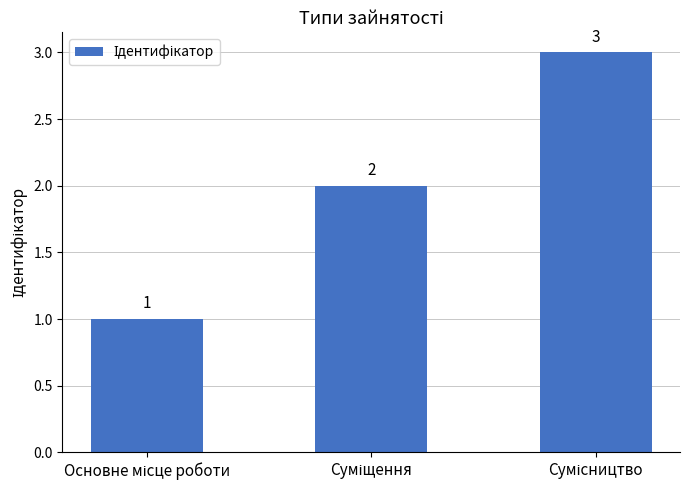

What is the difference between the maximum and minimum values?

2